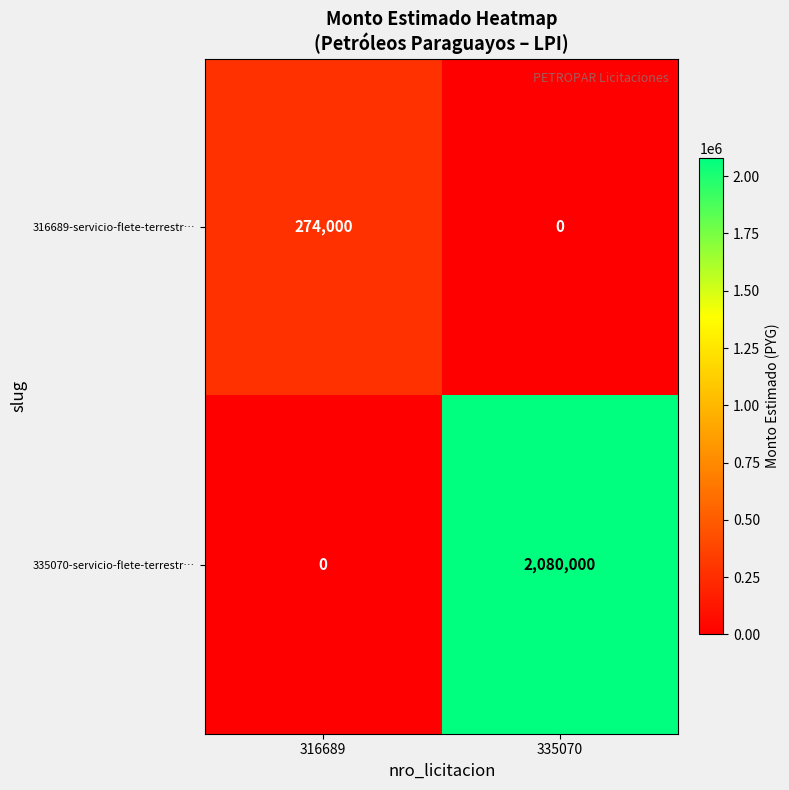

How many categories are shown in the chart?

2